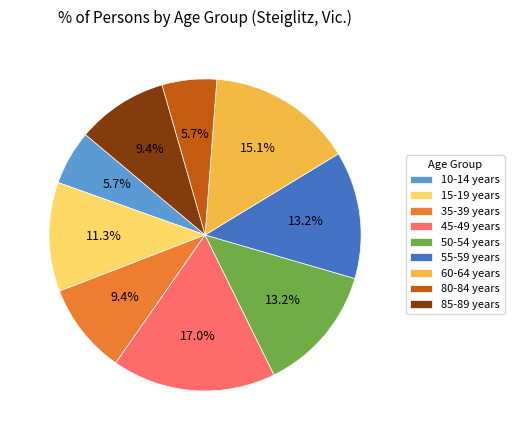

How many segments does this pie chart have?

9